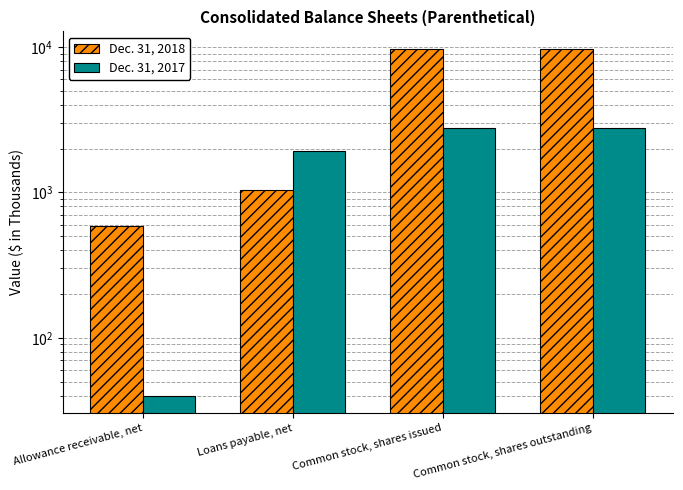

Is it true that Dec. 31, 2017 equals 40 at Allowance receivable, net?

True